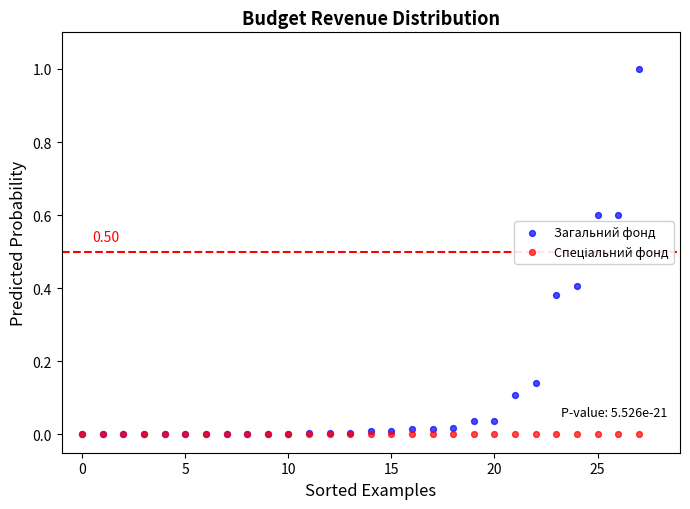

Which series has the largest Y range (max minus min)?

Загальний фонд